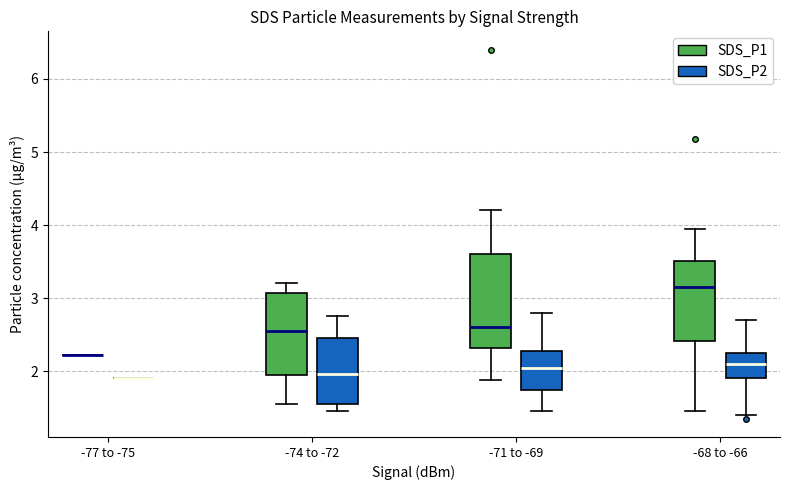

Comparing the boxes themselves (not the whiskers), which one is the tallest?

-71 to -69 (SDS_P1)